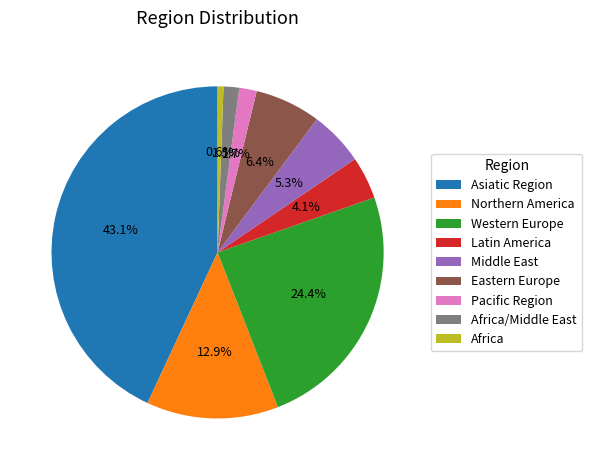

What is the smallest slice in the pie chart?

Africa